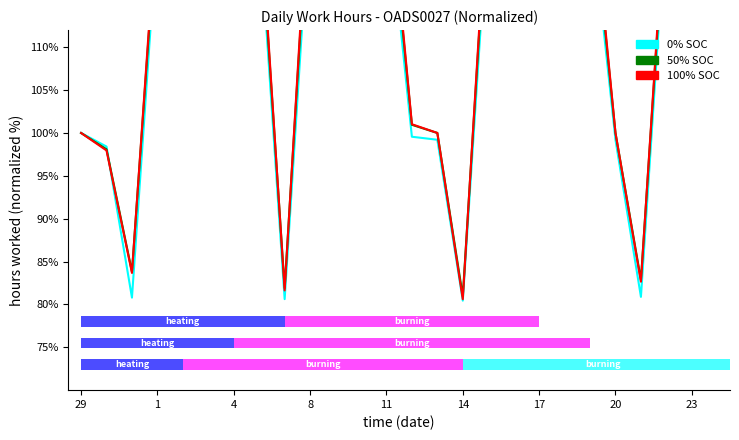

Where is 0% SOC nearest to the value 105?

29